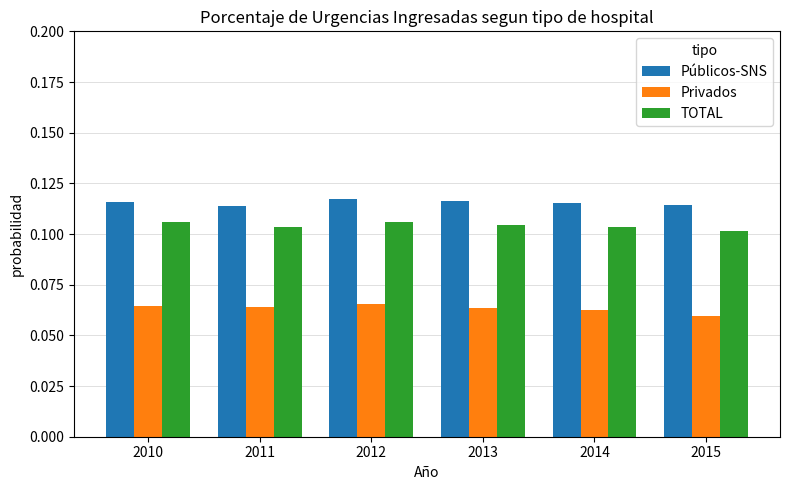

Is the value of Privados at 2011 greater than the value of Públicos-SNS at 2014?

No